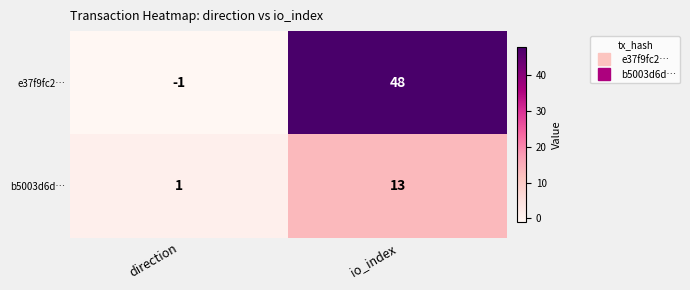

Reading left to right, list all the values displayed in this chart.

e37f9fc2…: direction=-1	io_index=48
b5003d6d…: direction=1	io_index=13